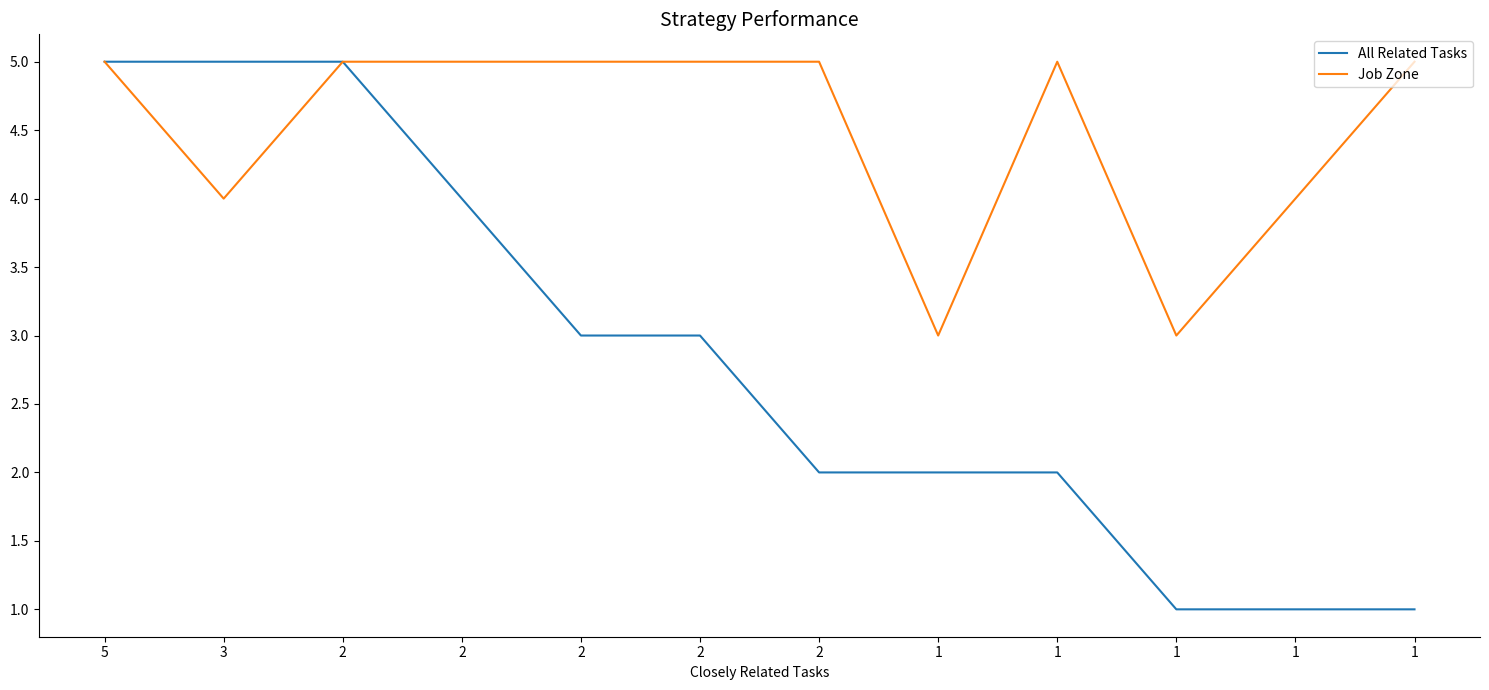

Which series has the largest total across all categories?

Job Zone